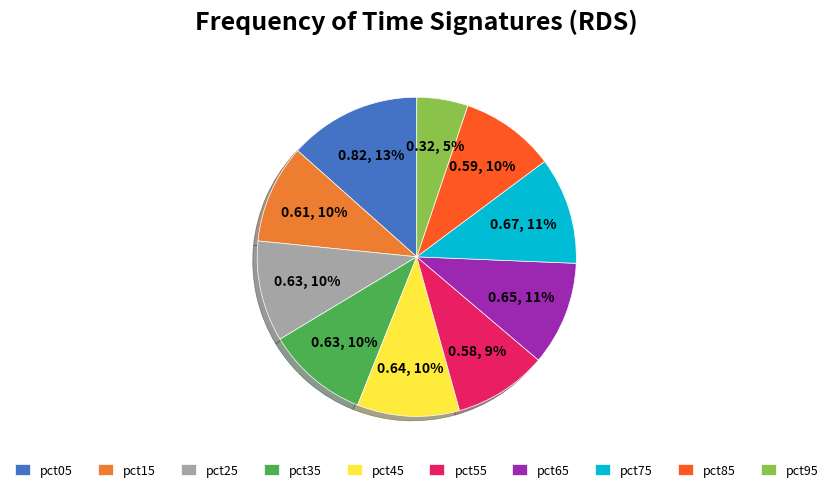

To the nearest percent, what is the difference between the largest and smallest slice percentages?

8%